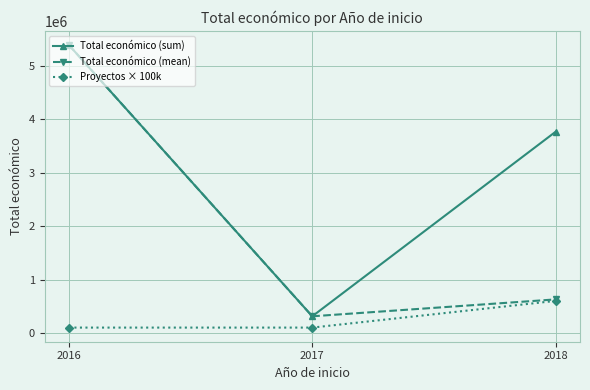

What is the total value across all series at 2017?

723106.0